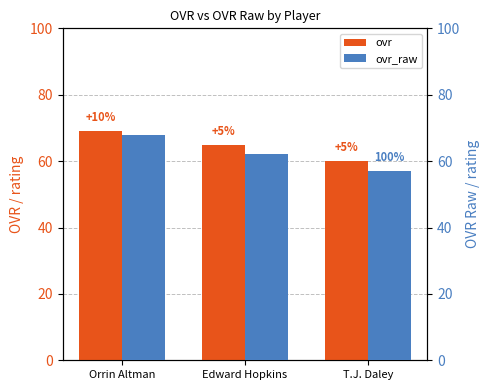

The ovr_raw series shows 62 at Edward Hopkins. True or false?

True